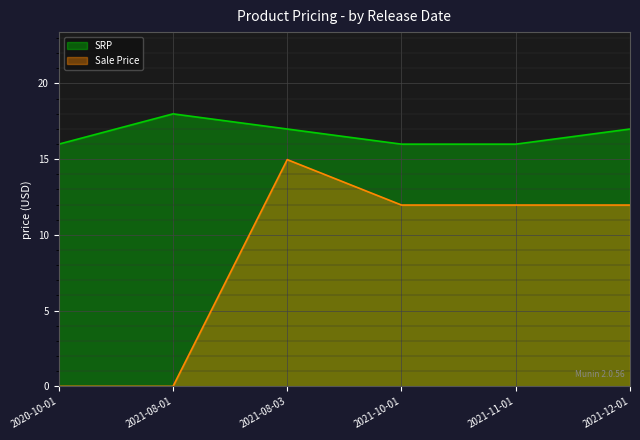

True or false: SRP and Sale Price intersect in this chart.

False